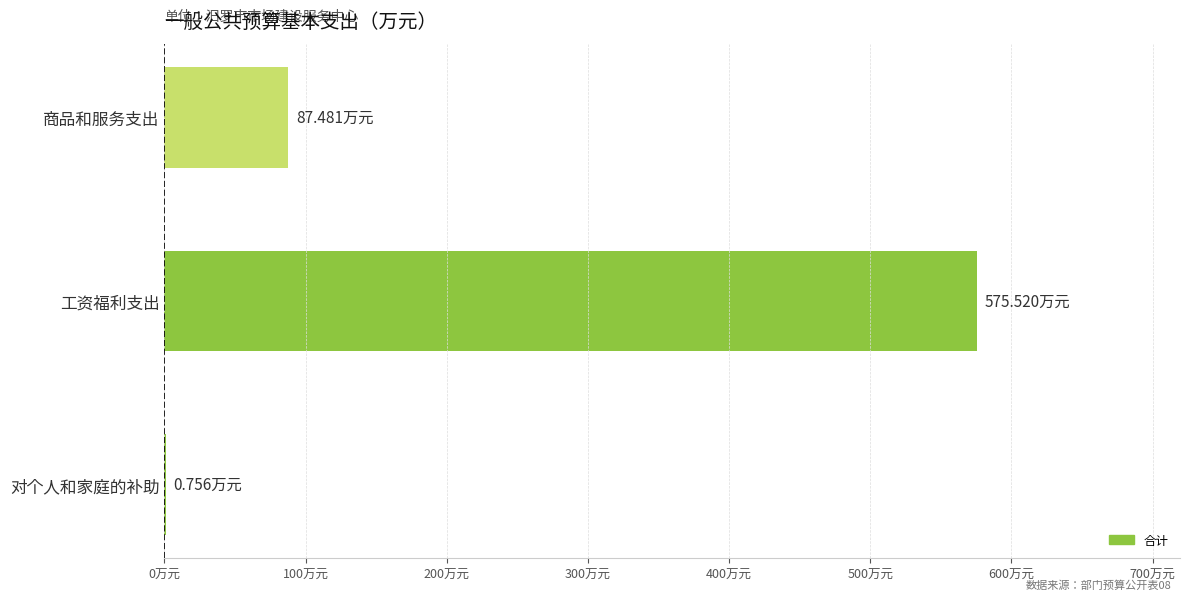

Are the bars horizontal?

Yes